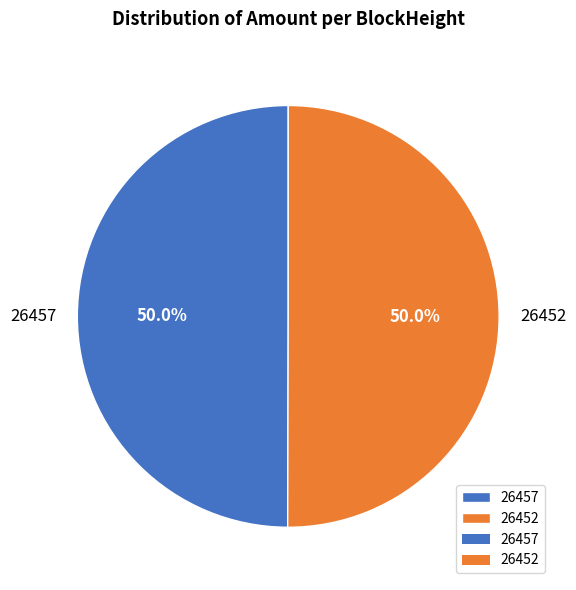

Approximately how many times larger is the value at 26452 compared to 26457?

1.0